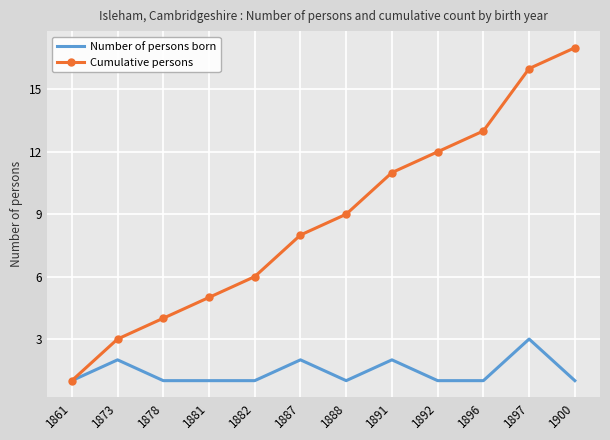

The value of Cumulative persons at 1887 is 8. True or false?

True